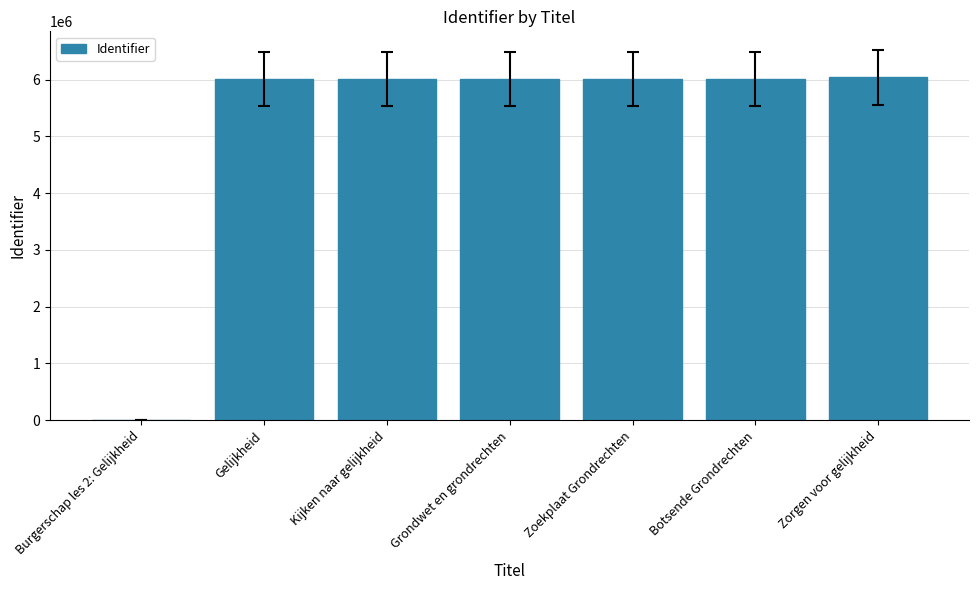

The chart shows a value of 6040446 at Zorgen voor gelijkheid. True or false?

True